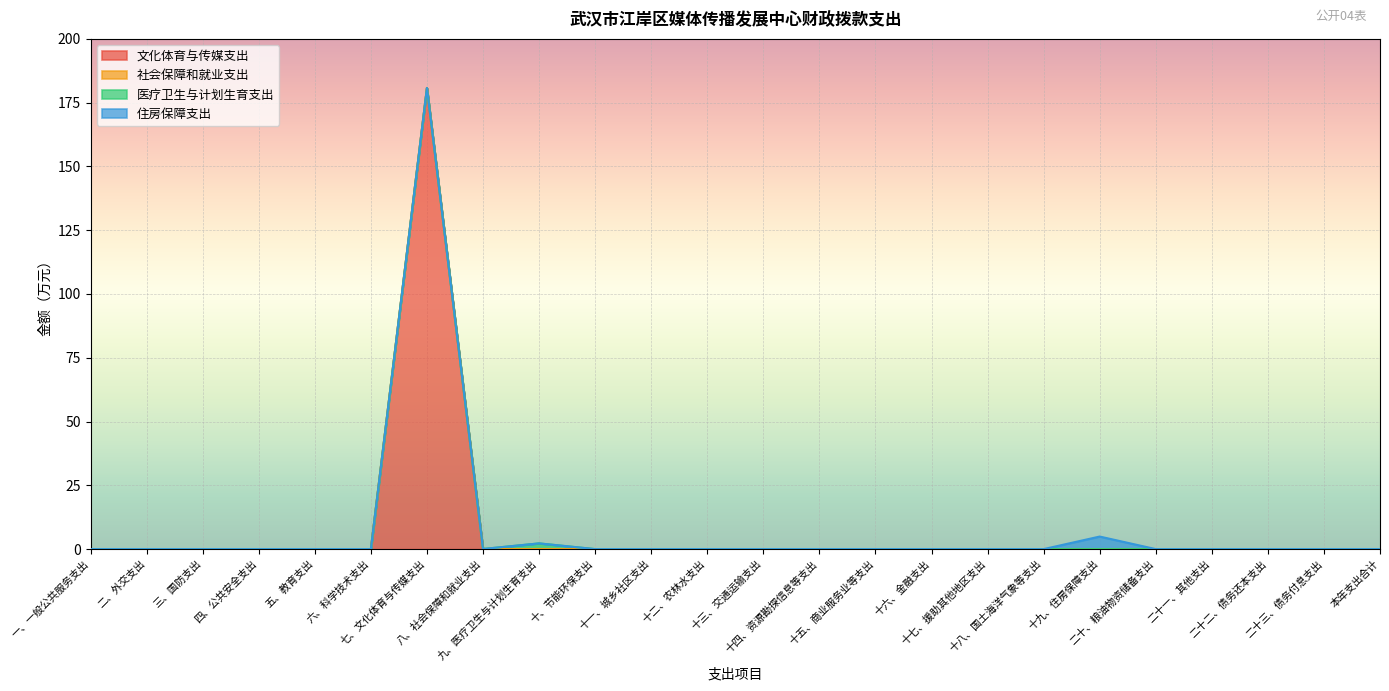

How many lines are shown in the chart?

4